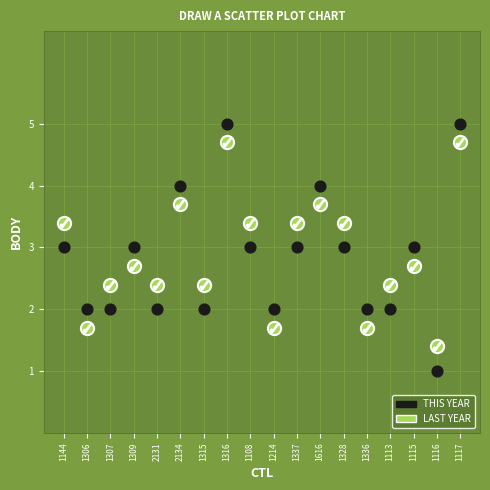

Across all data points, what is the range of Y values (max minus min)?

4.0